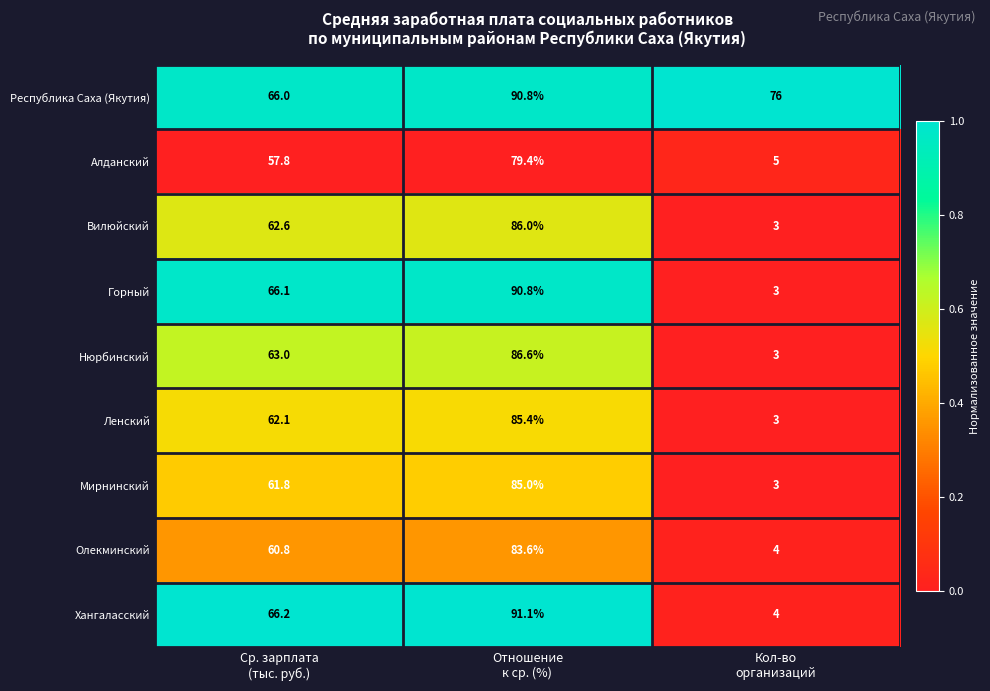

What is the greatest value displayed?

91.1